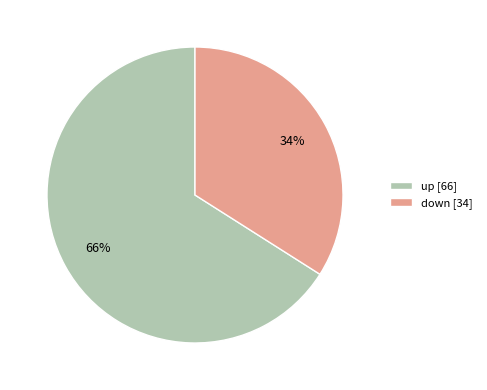

Do down [34] and up [66] together represent more than half of the pie?

Yes